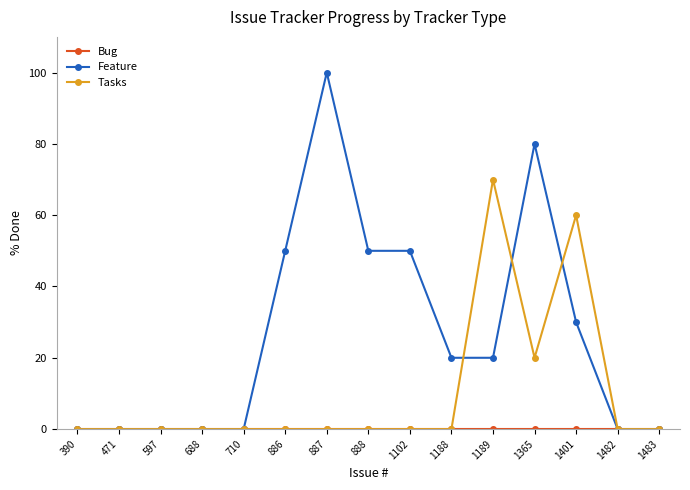

Which series changed the most between 888 and 1189?

Tasks